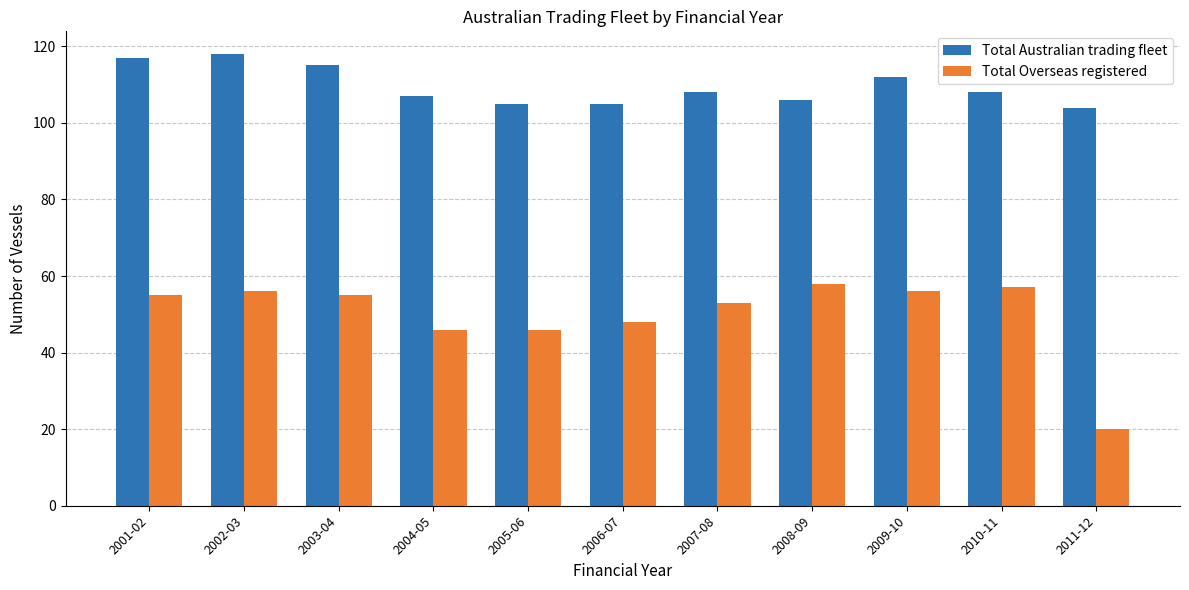

Reading left to right, extract all data points from this chart.

Total Australian trading fleet: 2001-02=117	2002-03=118	2003-04=115	2004-05=107	2005-06=105	2006-07=105	2007-08=108	2008-09=106	2009-10=112	2010-11=108	2011-12=104
Total Overseas registered: 2001-02=55	2002-03=56	2003-04=55	2004-05=46	2005-06=46	2006-07=48	2007-08=53	2008-09=58	2009-10=56	2010-11=57	2011-12=20